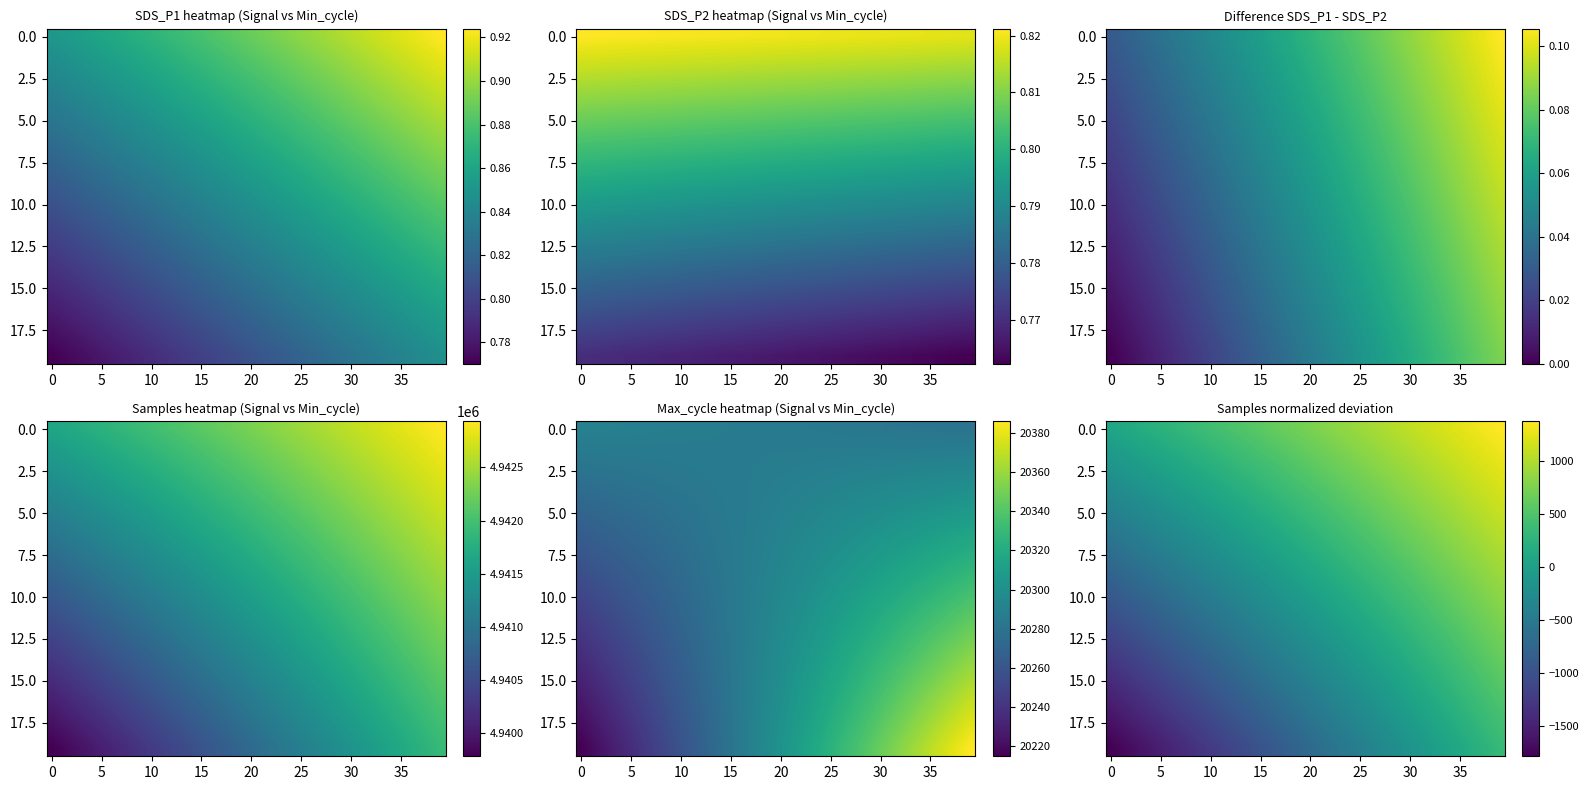

Which has a higher value, −5 or 5?

5